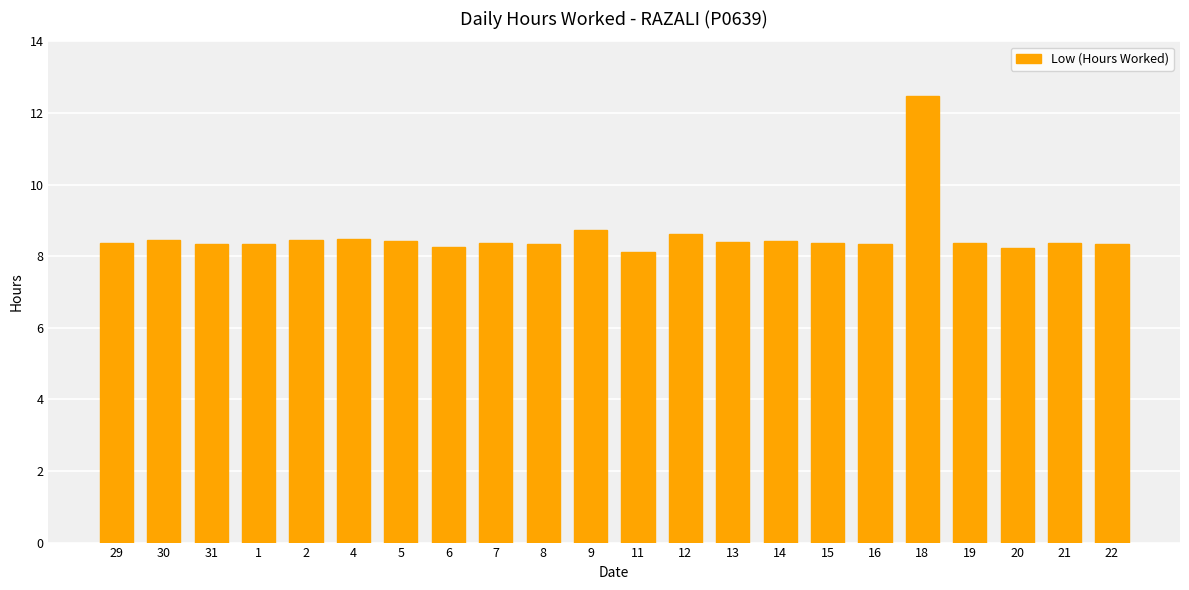

What is the label of the 6th bar from the right?

16